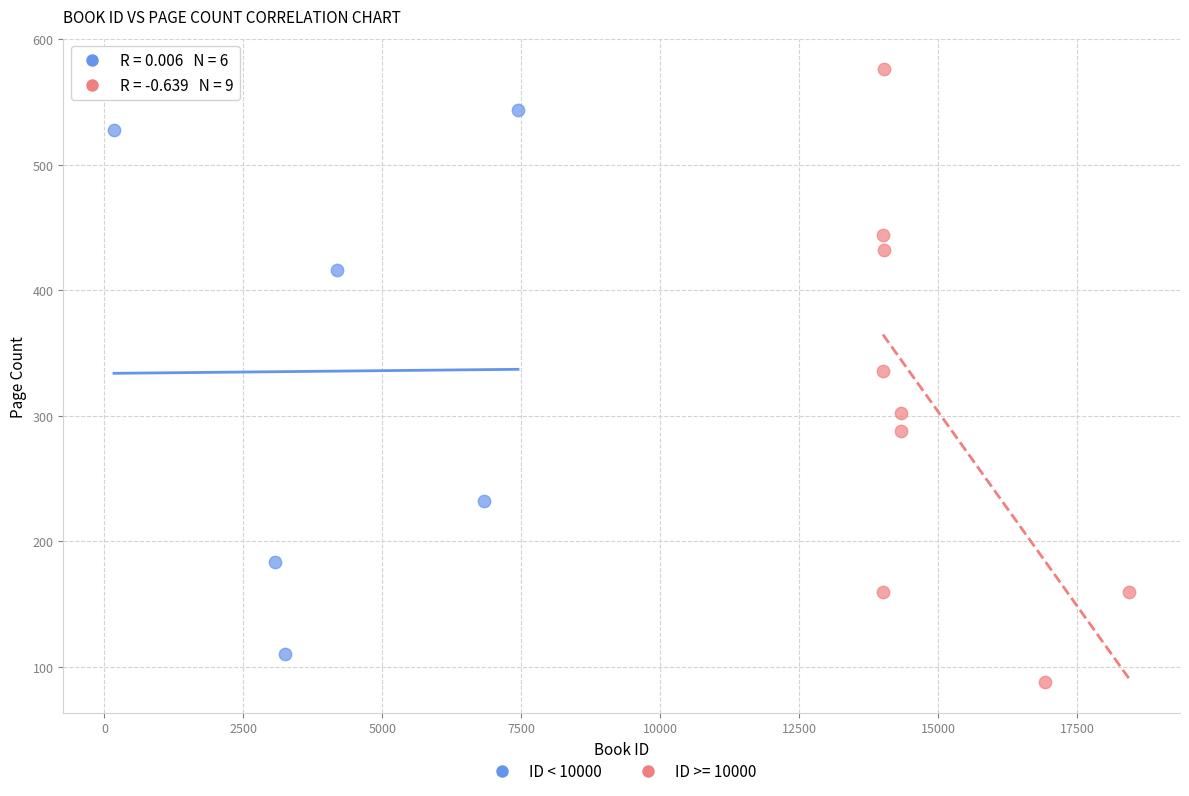

Which series contains the highest Y value?

ID >= 10000